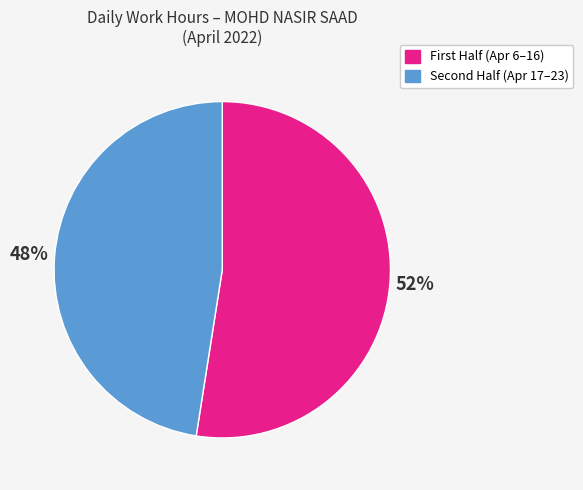

To the nearest percent, what is the average slice percentage?

50%